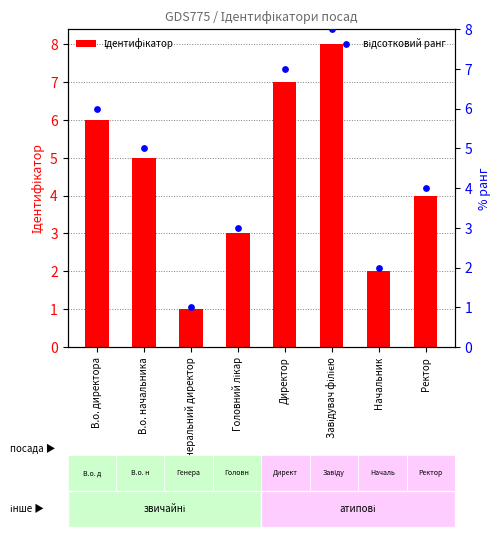

What is the total value across all series at Головний лікар?

6